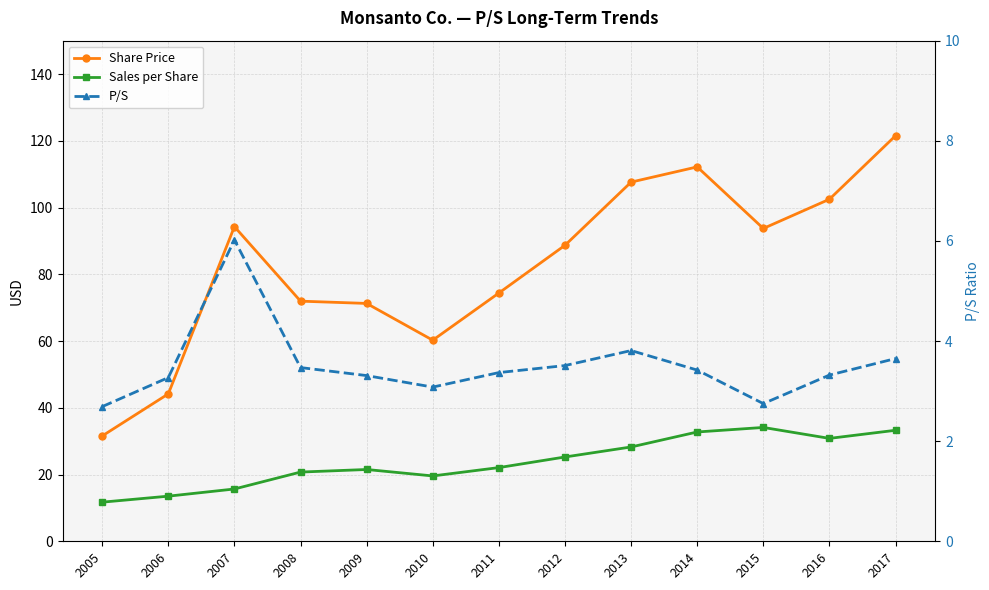

Is it true that P/S equals 3.6 at 2017?

True